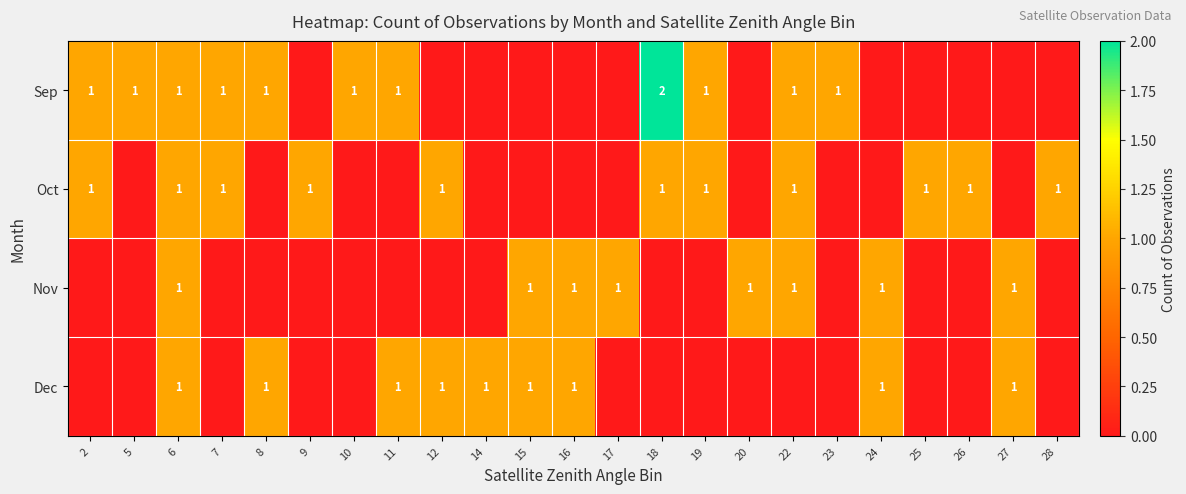

At which category is the sum across all series the highest?

6